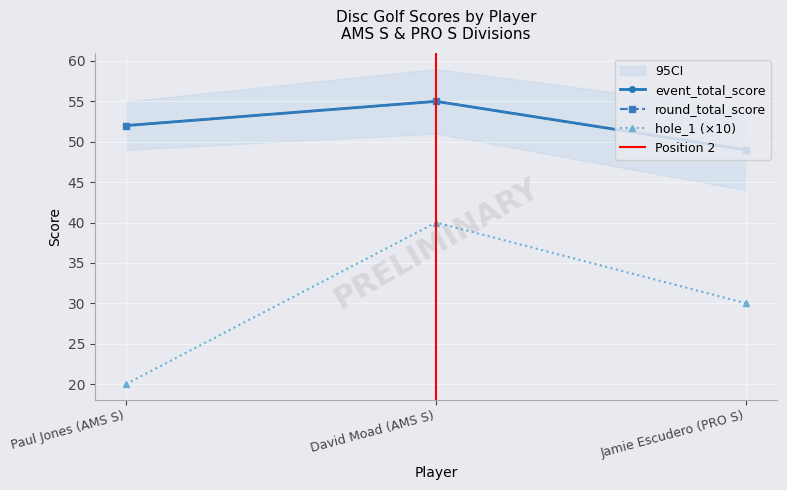

Reading left to right, list all the values displayed in this chart.

event_relative_score: 52	55	49
event_total_score: 52	55	49
hole_1: 20	40	30